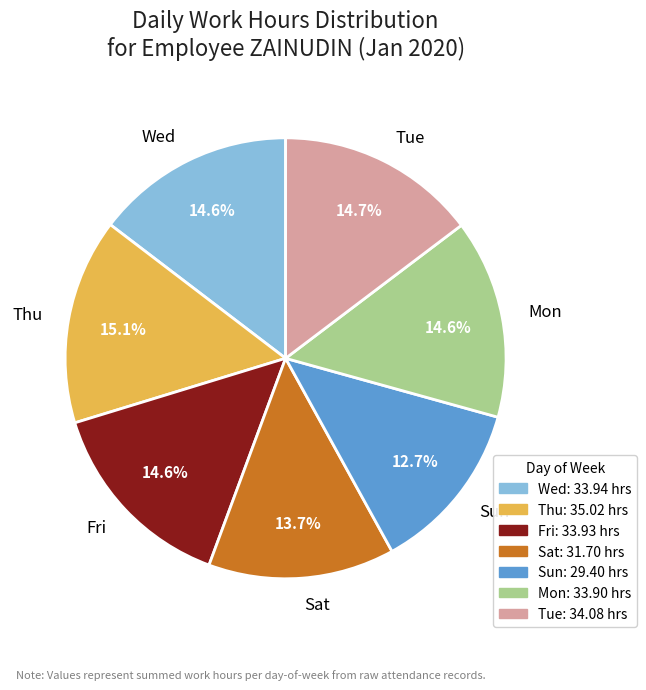

Between Tue and Sat, which is larger?

Tue